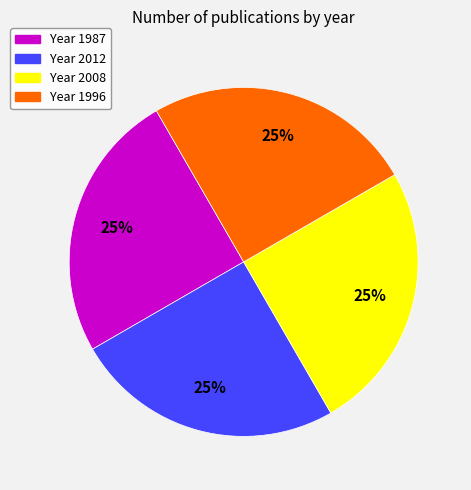

Is there a majority slice in this chart?

No